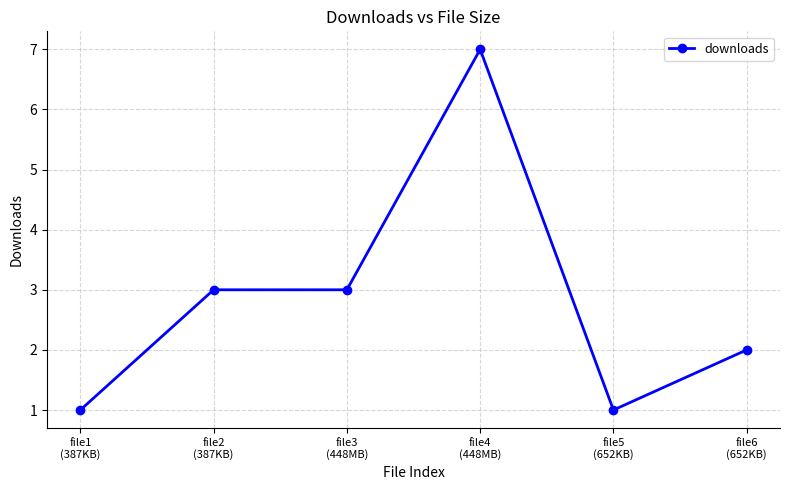

What is the maximum value shown in the chart?

7